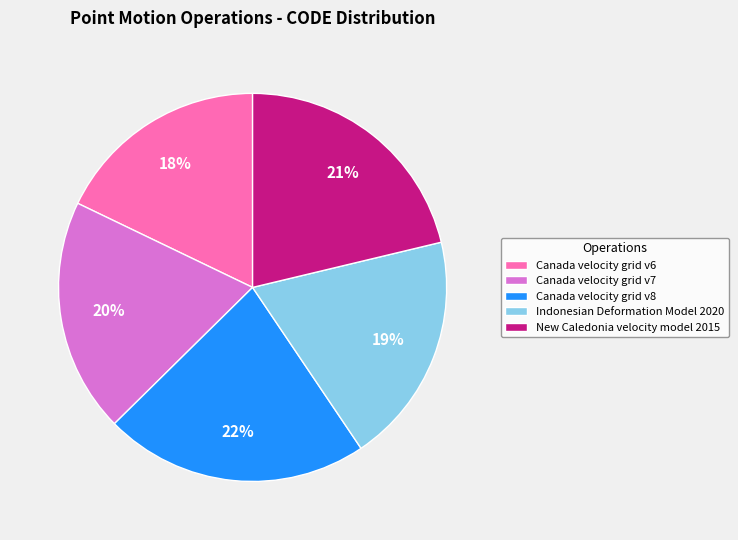

To the nearest percent, what percentage of the pie is New Caledonia velocity model 2015?

21%